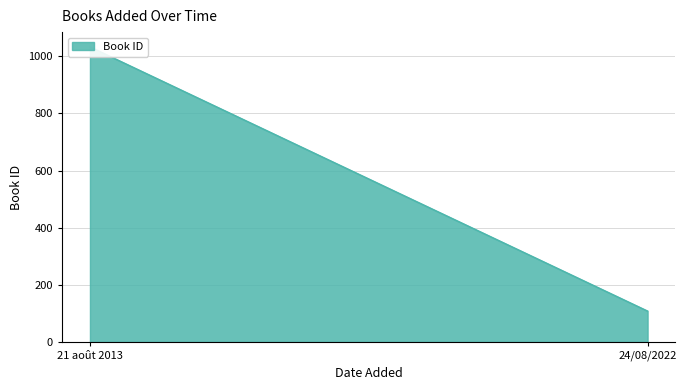

Reading right to left, extract all data points from this chart.

108	1033